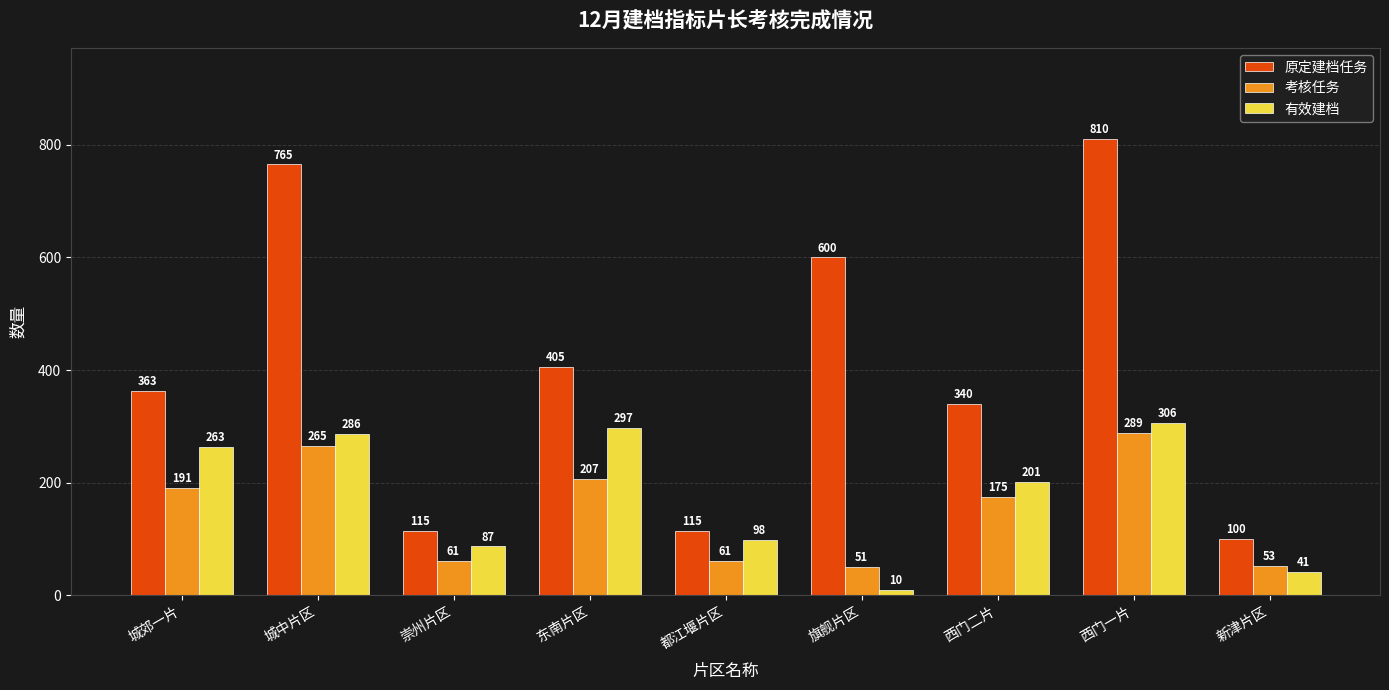

The value of 原定建档任务 at 西门二片 is 487. True or false?

False